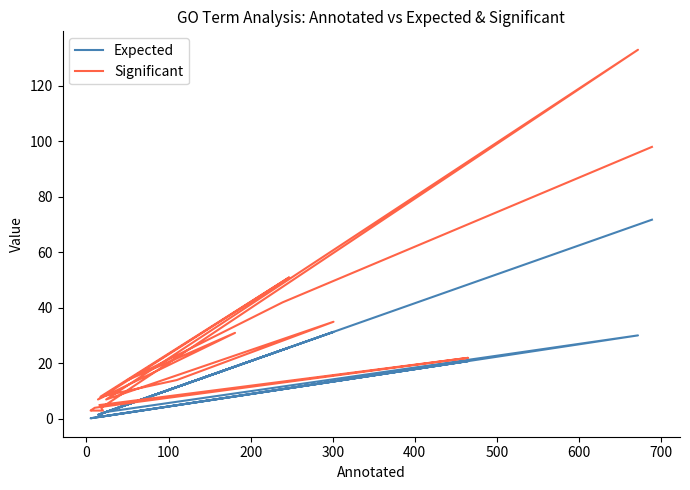

Which series has the largest total across all categories?

Significant